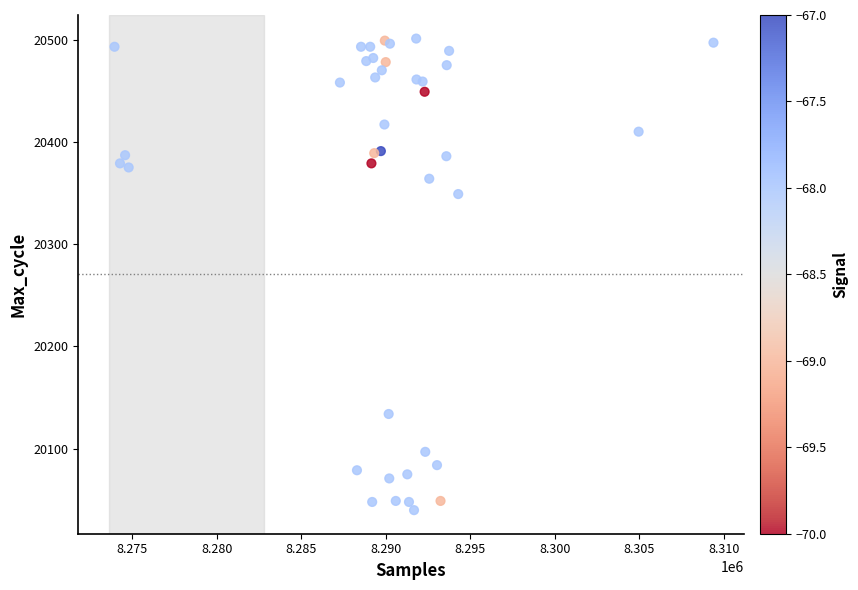

What Y value in the scatter plot is closest to 20270?

20349